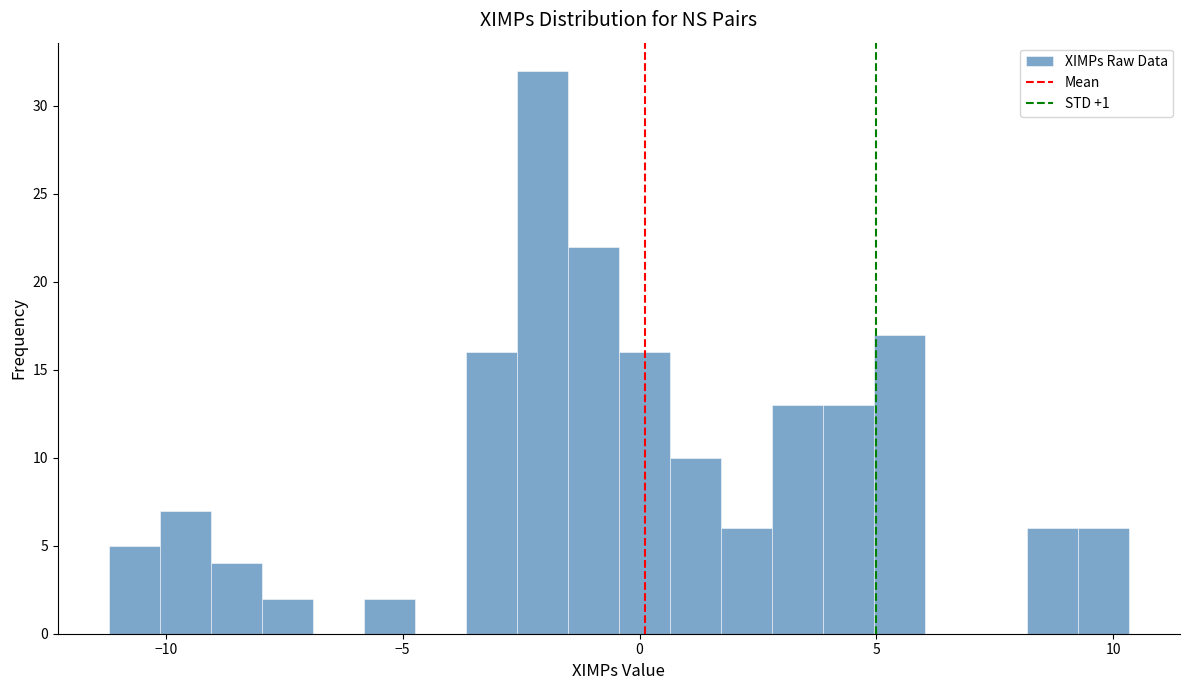

Read against the x-axis, roughly where is the centre of the tallest bar?

-2.0